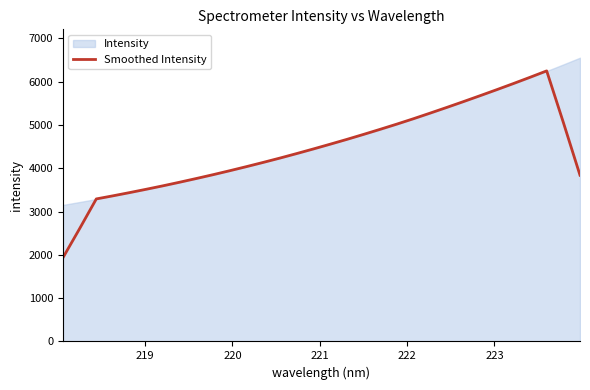

What is the minimum value for Smoothed Intensity?

1932.1